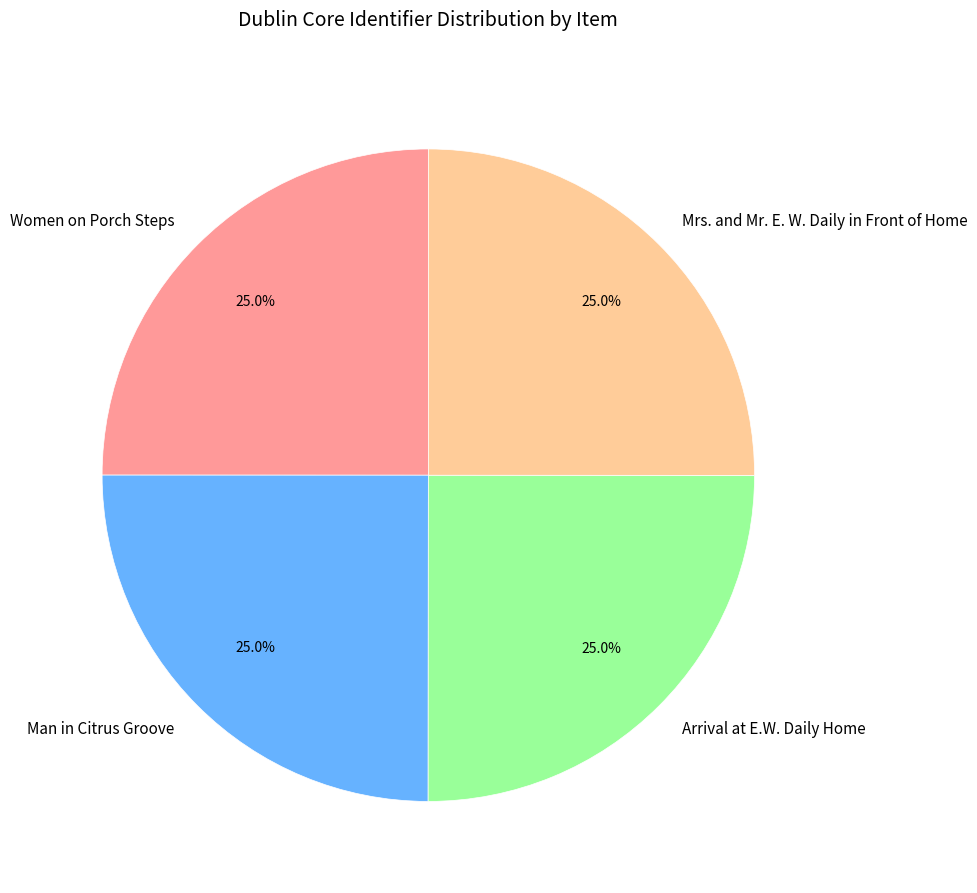

True or false: Mrs. and Mr. E. W. Daily in Front of Home accounts for 11% of the total.

False